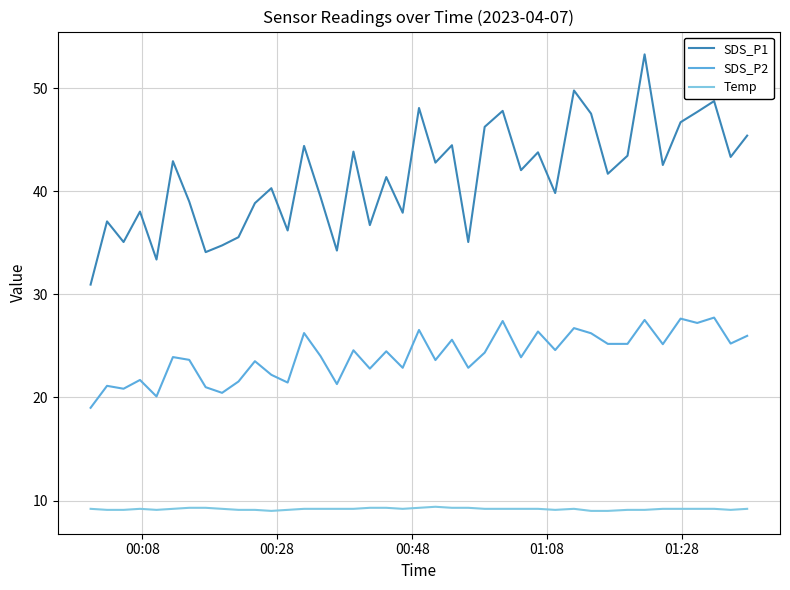

Count the number of categories in the chart.

40